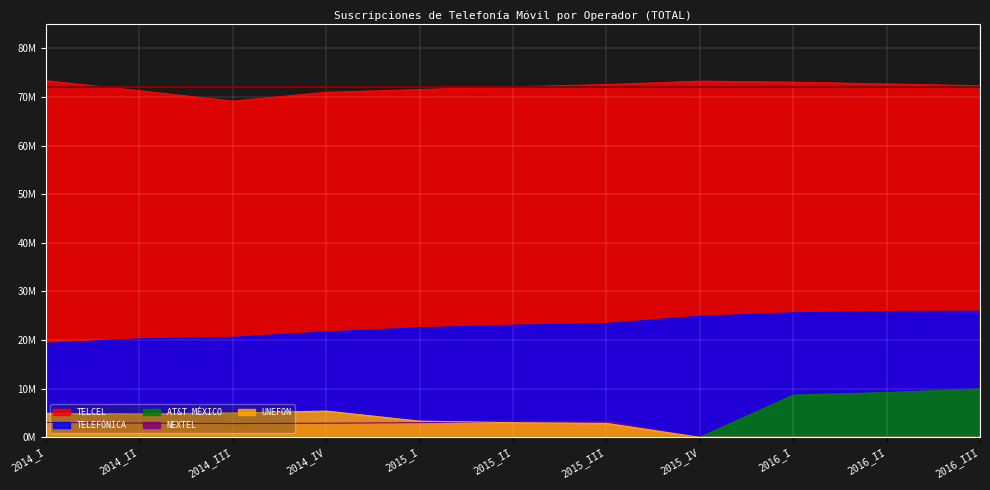

List the labels in order of TELCEL value, smallest first.

2014_III, 2014_IV, 2014_II, 2015_I, 2015_II, 2016_III, 2015_III, 2016_II, 2016_I, 2015_IV, 2014_I